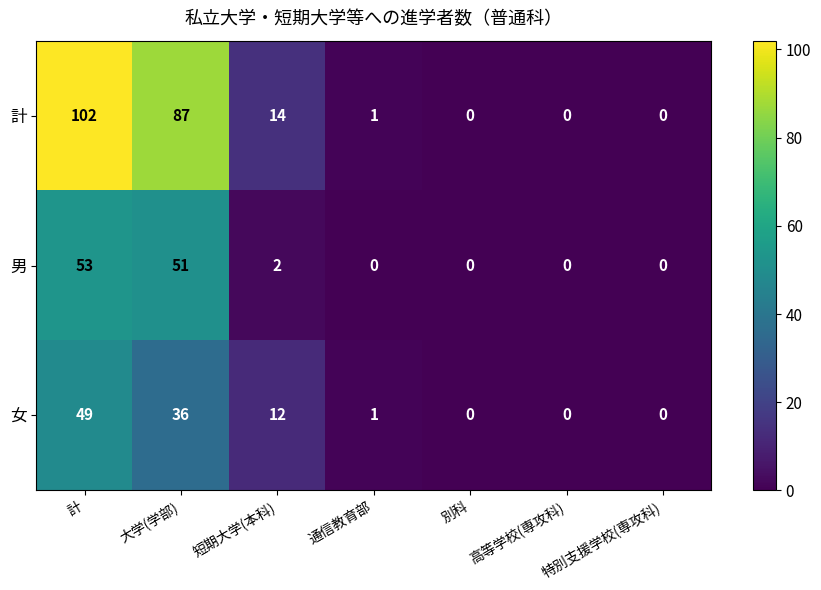

List the series in order of their peak value, highest first.

計, 男, 女